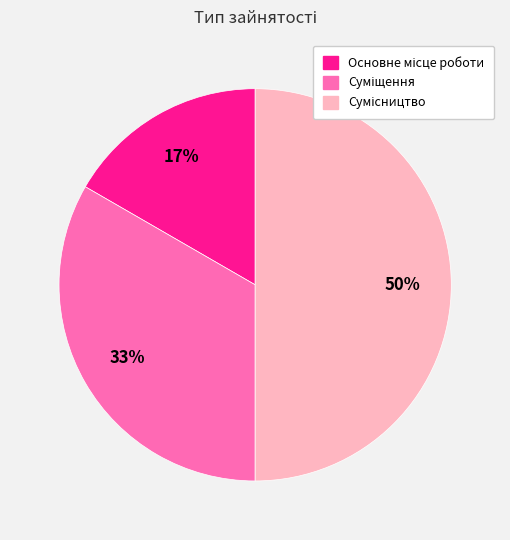

To the nearest percent, what is the difference between the largest and smallest slice percentages?

33%